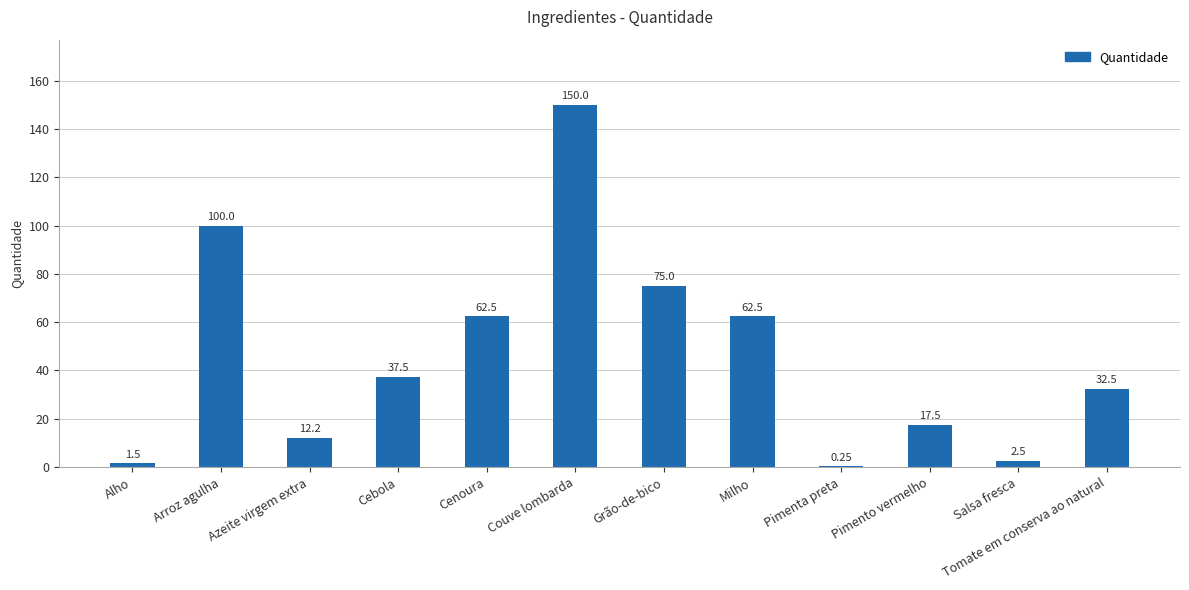

Does the chart contain stacked bars?

No